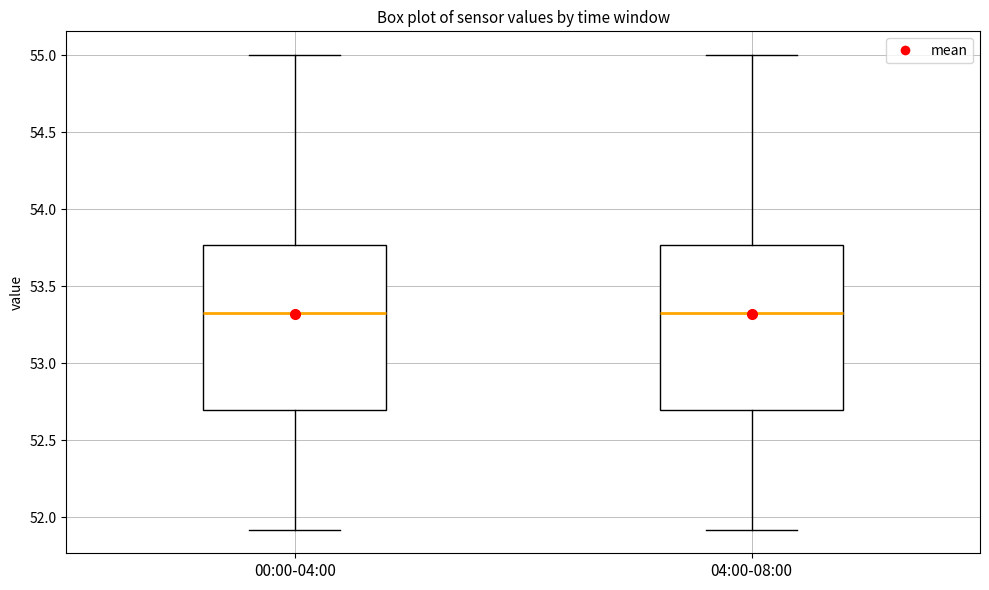

Reading left to right, transcribe this box plot: for each box, give where its median line is, the range the box spans, and where its two whiskers end, as read against the y-axis. The values are not printed on the chart, so give them approximately, as read against the axis.

00:00-04:00: median 53.35, box 52.70 to 53.75, whiskers 51.90 to 55.00
04:00-08:00: median 53.35, box 52.70 to 53.75, whiskers 51.90 to 55.00